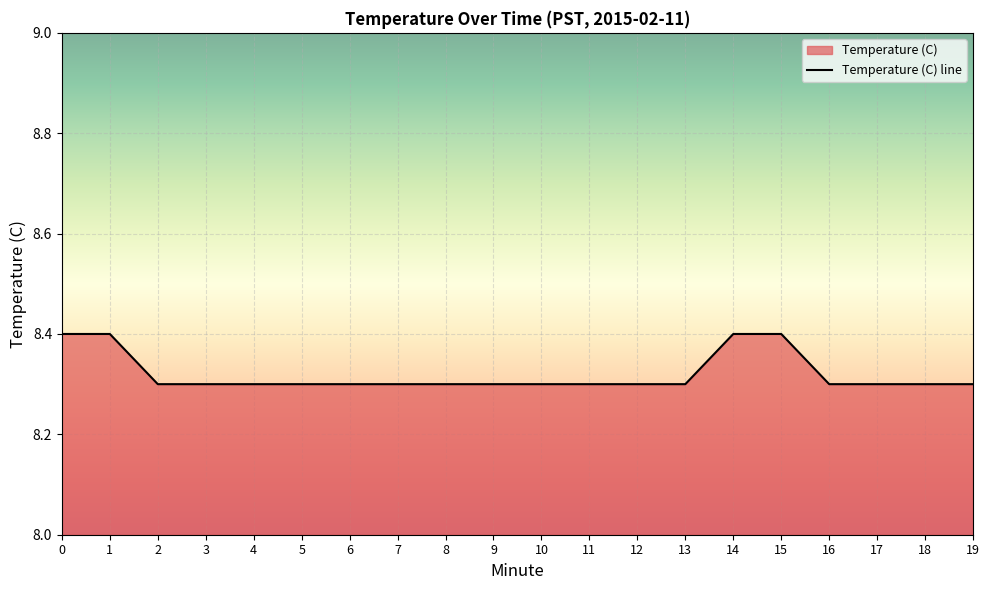

Which label corresponds to the smallest value in the chart?

2